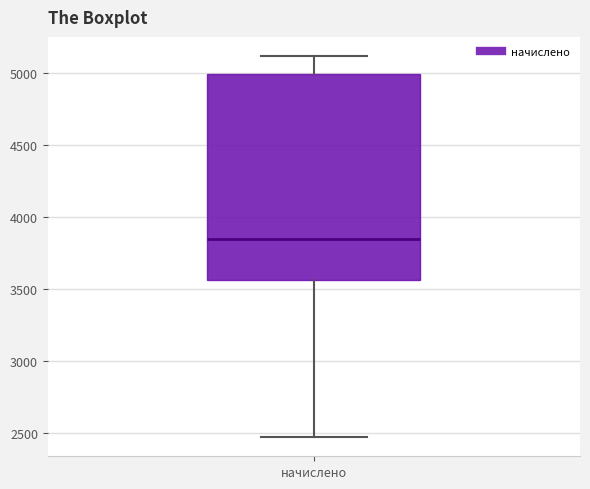

Transcribe this box plot: give where the median line is, the range the box spans, and where the two whiskers end, as read against the y-axis. The values are not printed on the chart, so give them approximately, as read against the axis.

median 3850, box 3550 to 5000, whiskers 2450 to 5100